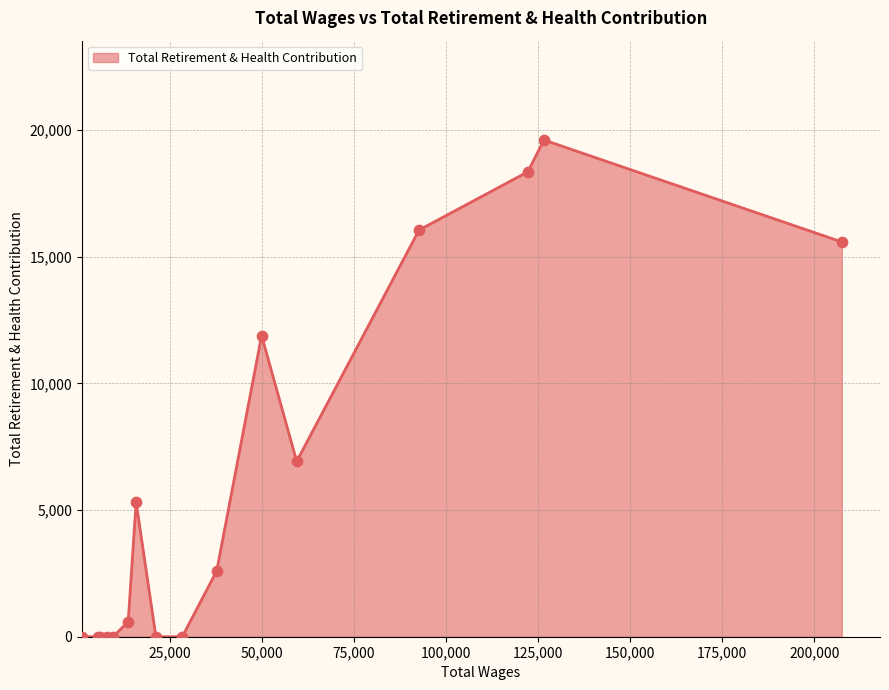

What is the difference between the maximum and minimum values?

19611